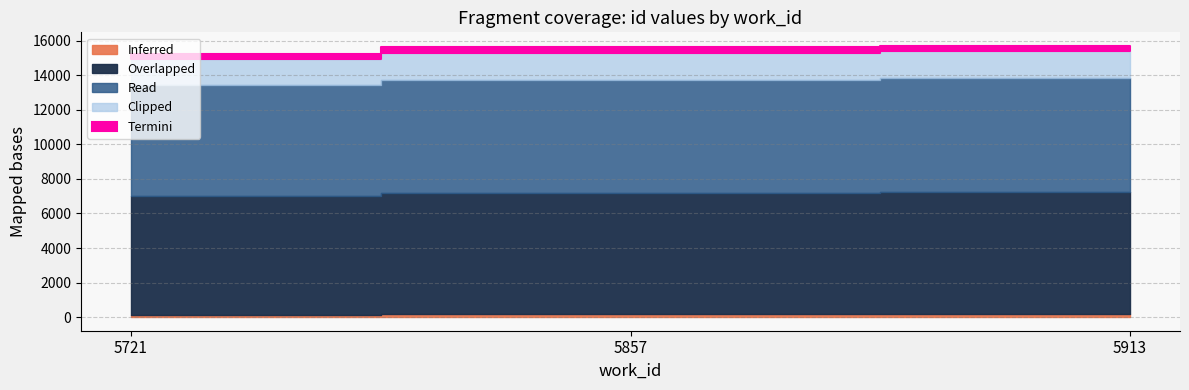

What value does the data have at 5721, to the nearest 10?

15250